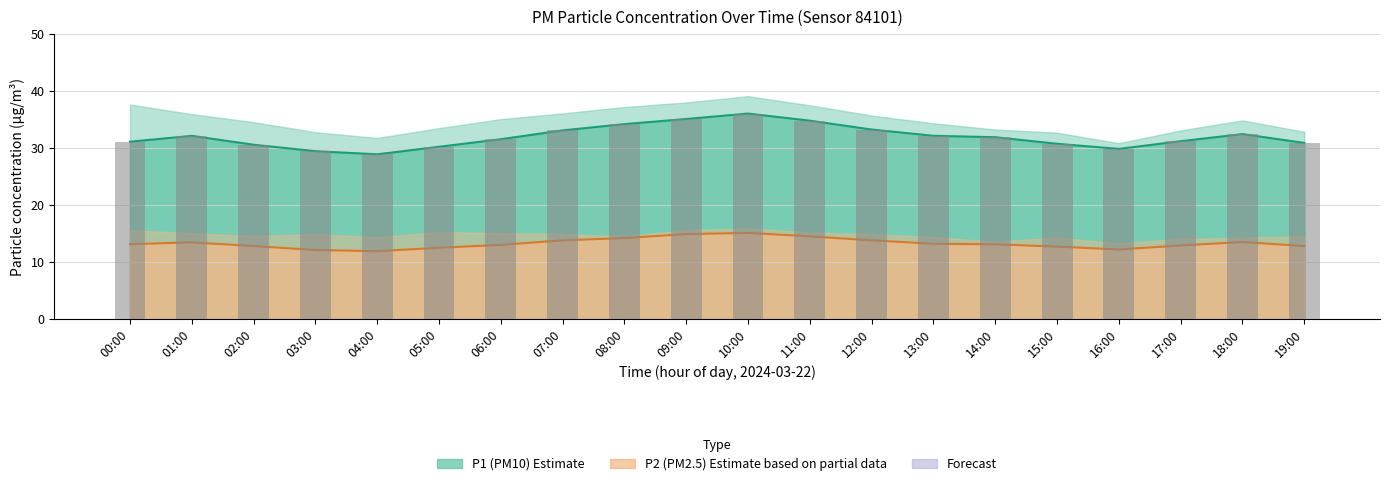

Which category has the highest value across all series?

10:00